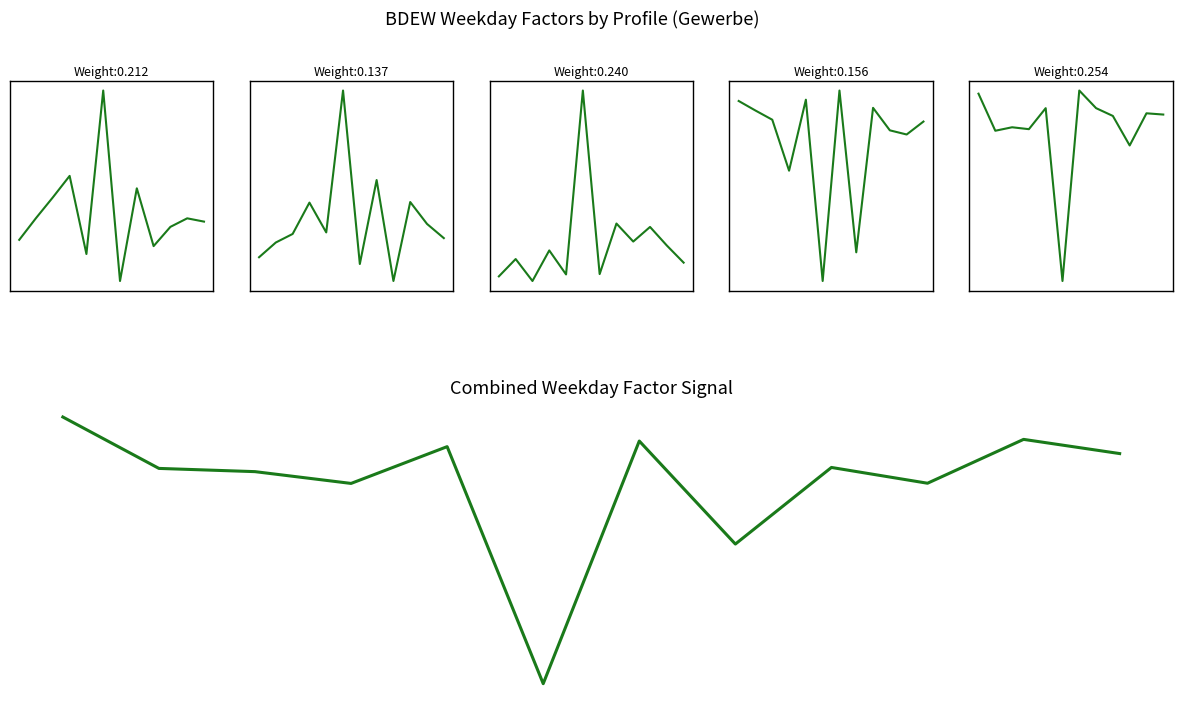

What is the difference between the second highest and minimum values in the Mo series?

0.2